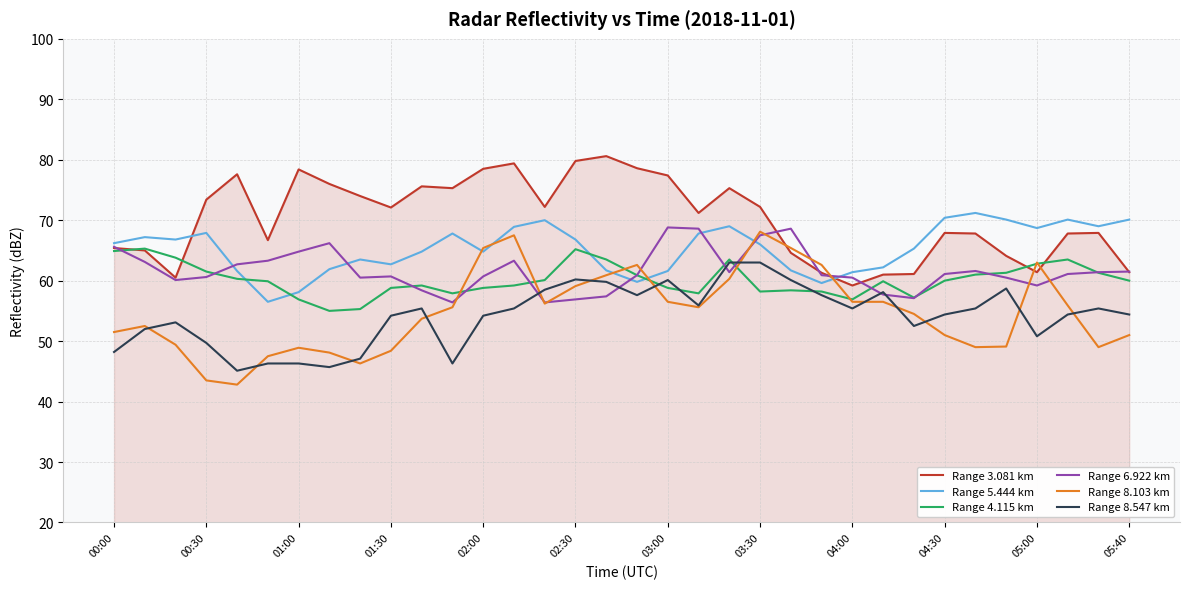

True or false: Range 5.444 km and Range 4.115 km cross at least once.

True